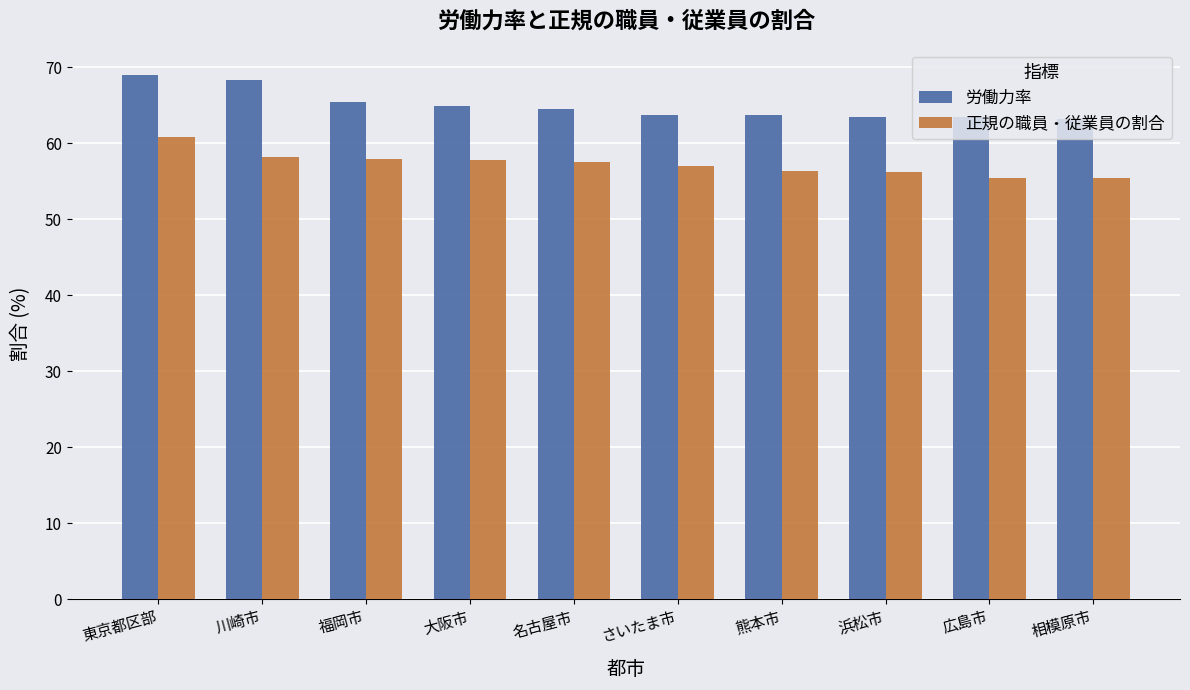

What is the sum of the 正規の職員・従業員の割合 values at 広島市 and 福岡市?

113.5